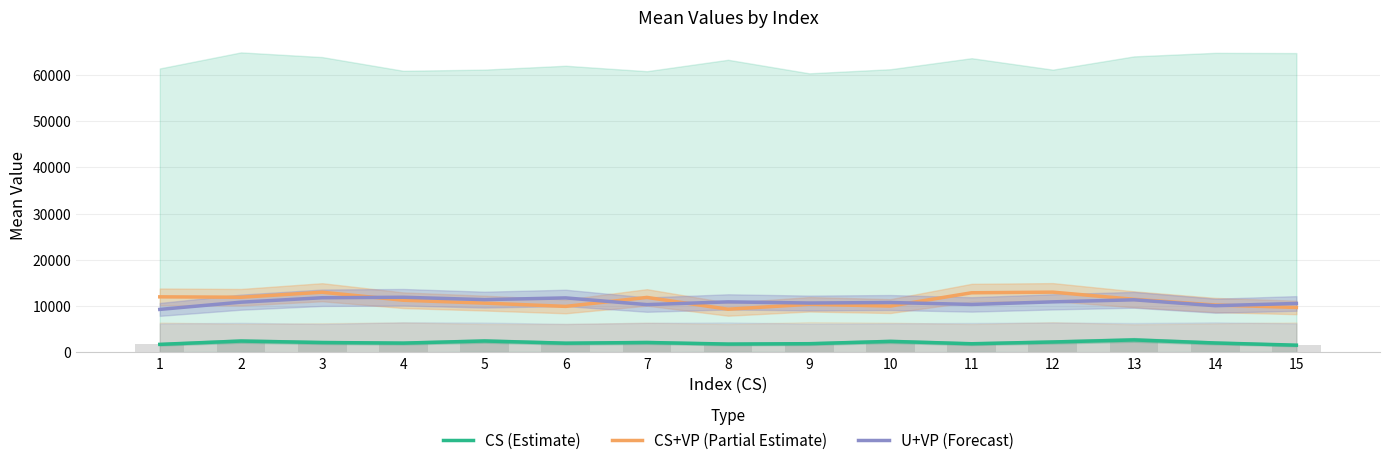

What is the smallest value displayed?

1560.7